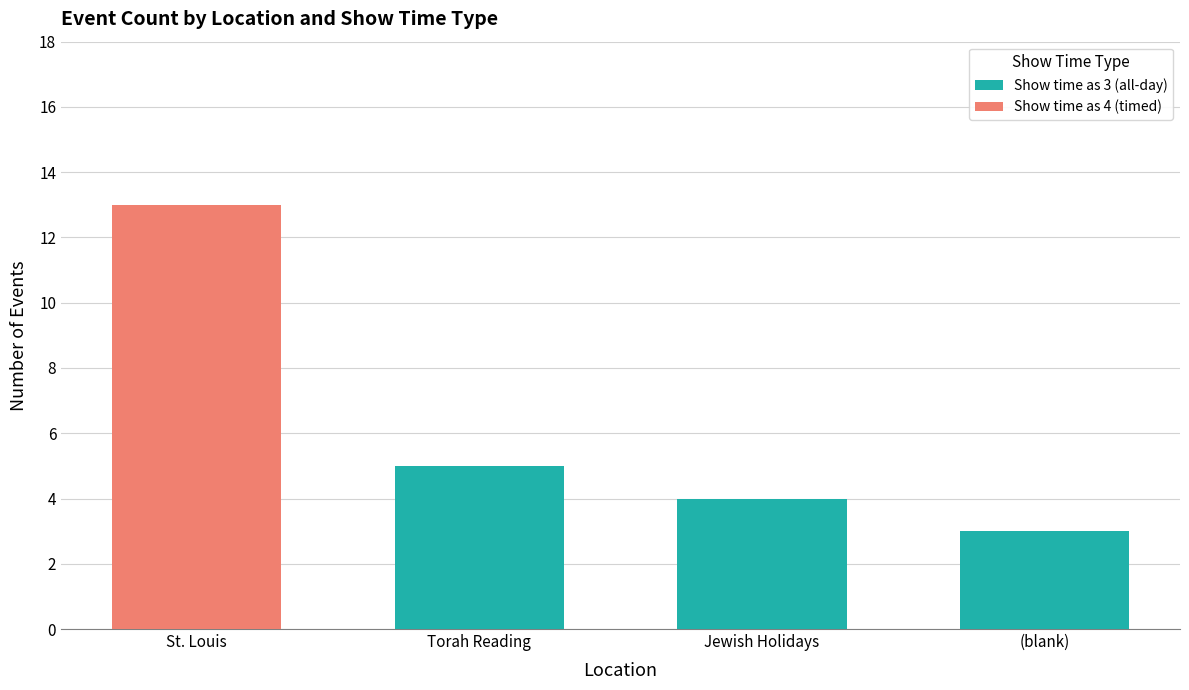

Is it true that Show time as 3 (all-day) equals 6 at Jewish Holidays?

False